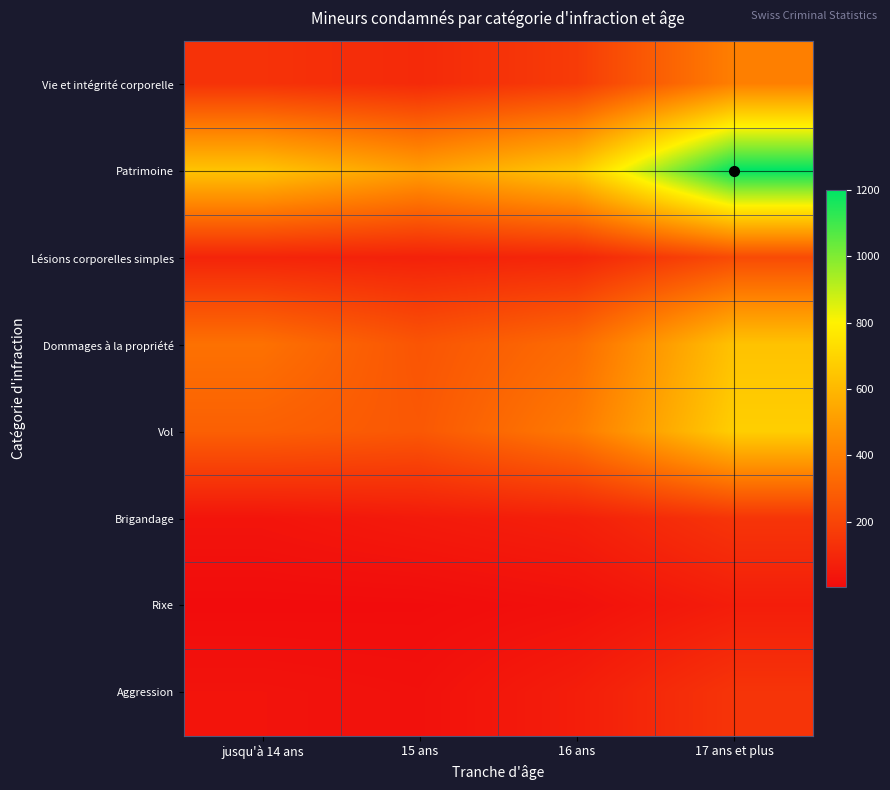

Reading left to right, extract all data points from this chart.

Vie et intégrité corporelle: jusqu'à 14 ans=136	15 ans=107	16 ans=168	17 ans et plus=402
Patrimoine: jusqu'à 14 ans=641	15 ans=510	16 ans=655	17 ans et plus=1200
Lésions corporelles simples: jusqu'à 14 ans=86	15 ans=78	16 ans=93	17 ans et plus=221
Dommages à la propriété: jusqu'à 14 ans=354	15 ans=256	16 ans=334	17 ans et plus=637
Vol: jusqu'à 14 ans=295	15 ans=267	16 ans=384	17 ans et plus=678
Brigandage: jusqu'à 14 ans=33	15 ans=53	16 ans=73	17 ans et plus=145
Rixe: jusqu'à 14 ans=4	15 ans=5	16 ans=19	17 ans et plus=63
Aggression: jusqu'à 14 ans=30	15 ans=21	16 ans=65	17 ans et plus=143